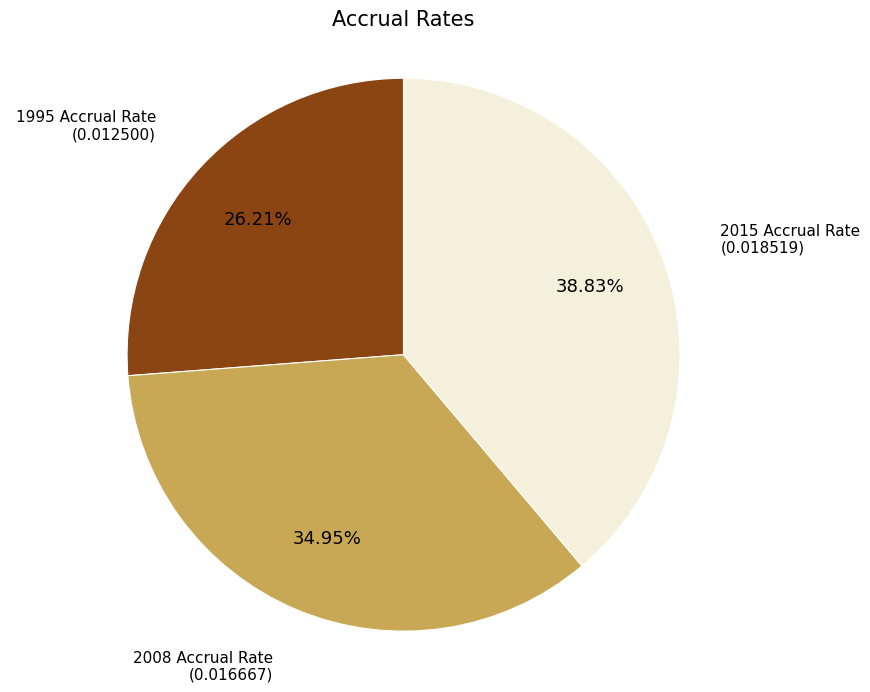

Combined, do 2015 Accrual Rate and 2008 Accrual Rate account for over 50%?

Yes